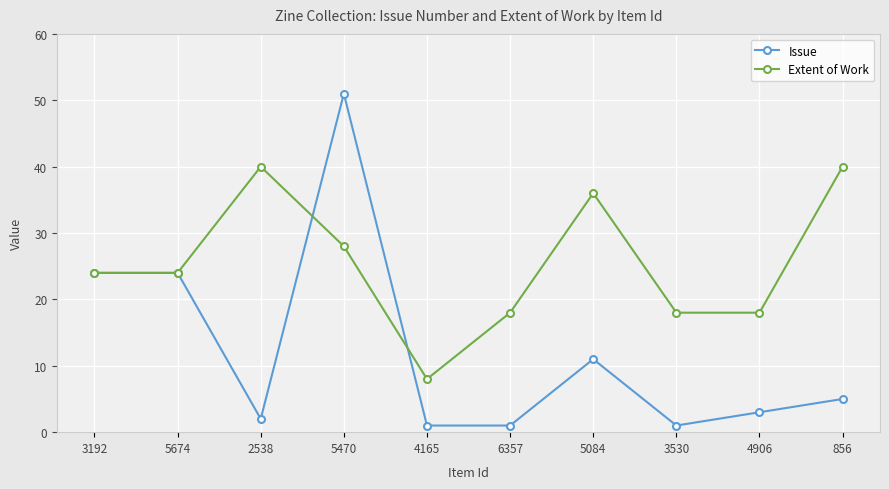

Rank the series at 5470 from highest to lowest value.

Issue, Extent of Work